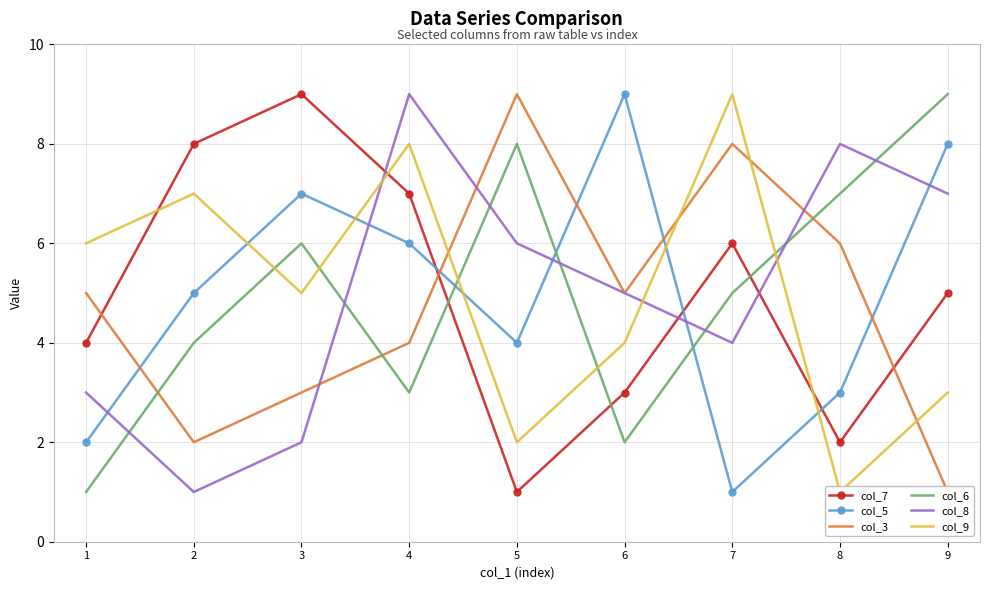

Is the value of col_9 at 8 greater than the value of col_6 at 3?

No